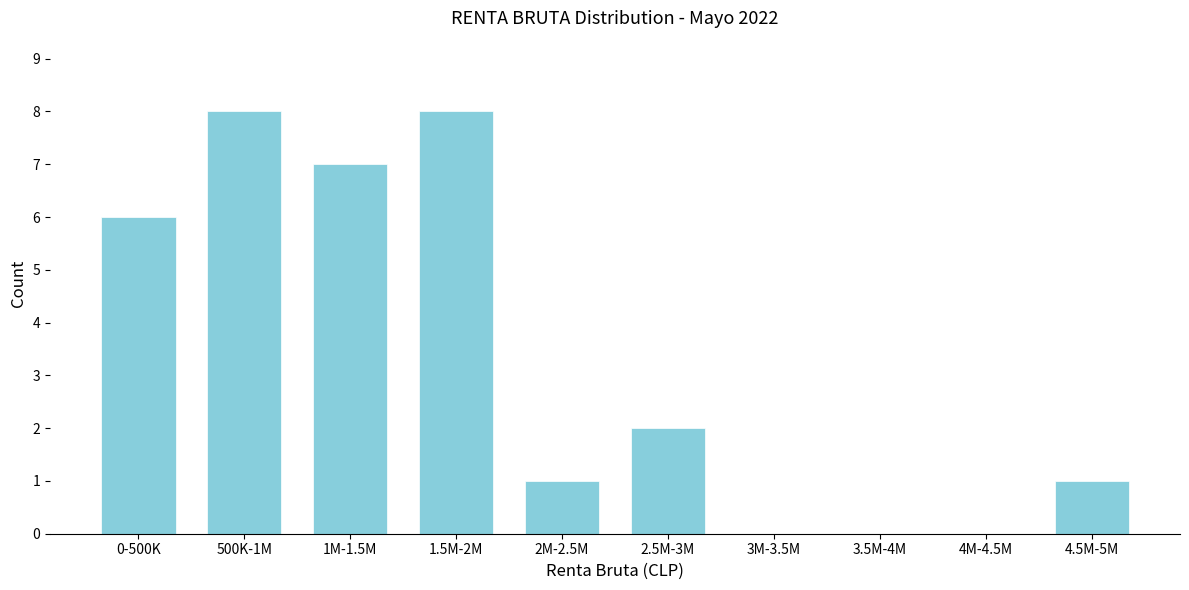

Reading right to left, extract all data points from this chart.

4.5M-5M=1	4M-4.5M=0	3.5M-4M=0	3M-3.5M=0	2.5M-3M=2	2M-2.5M=1	1.5M-2M=8	1M-1.5M=7	500K-1M=8	0-500K=6